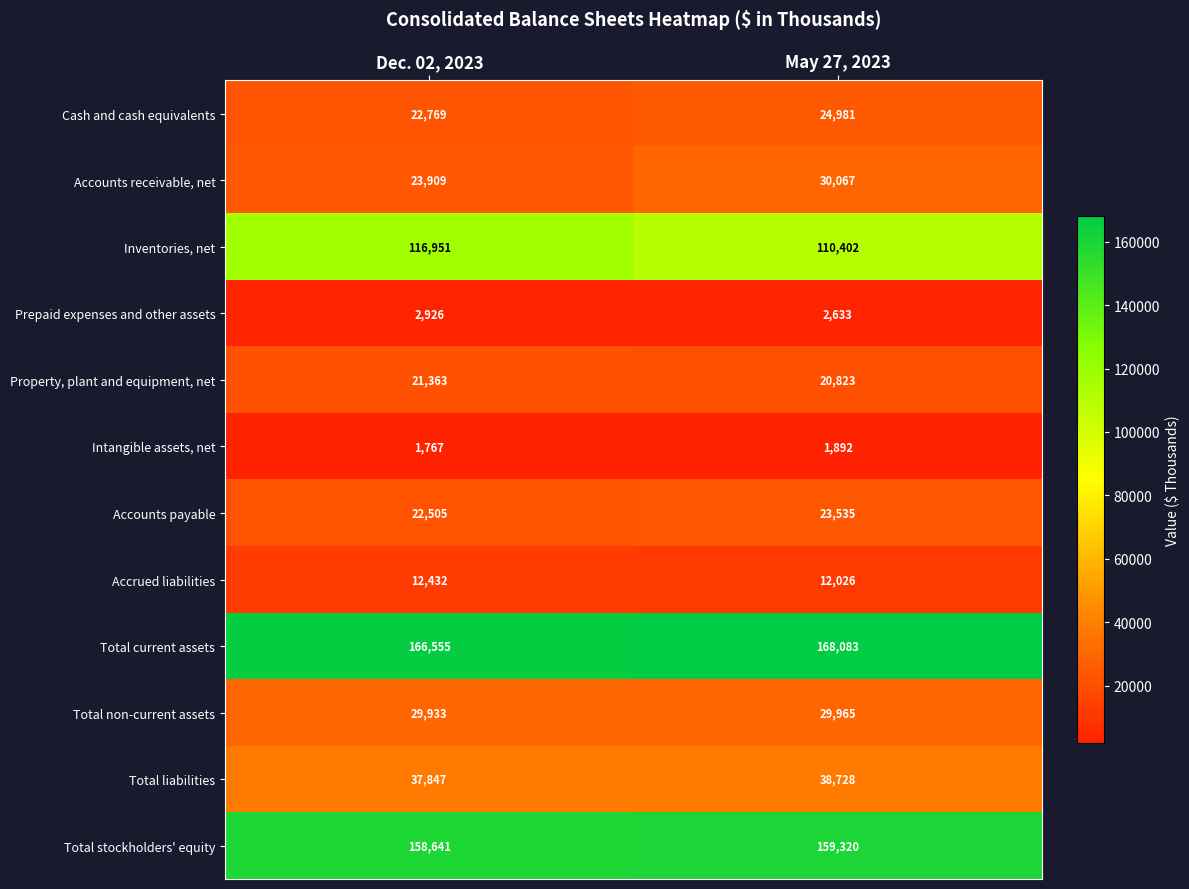

Read the Total stockholders' equity value at Dec. 02, 2023.

158641